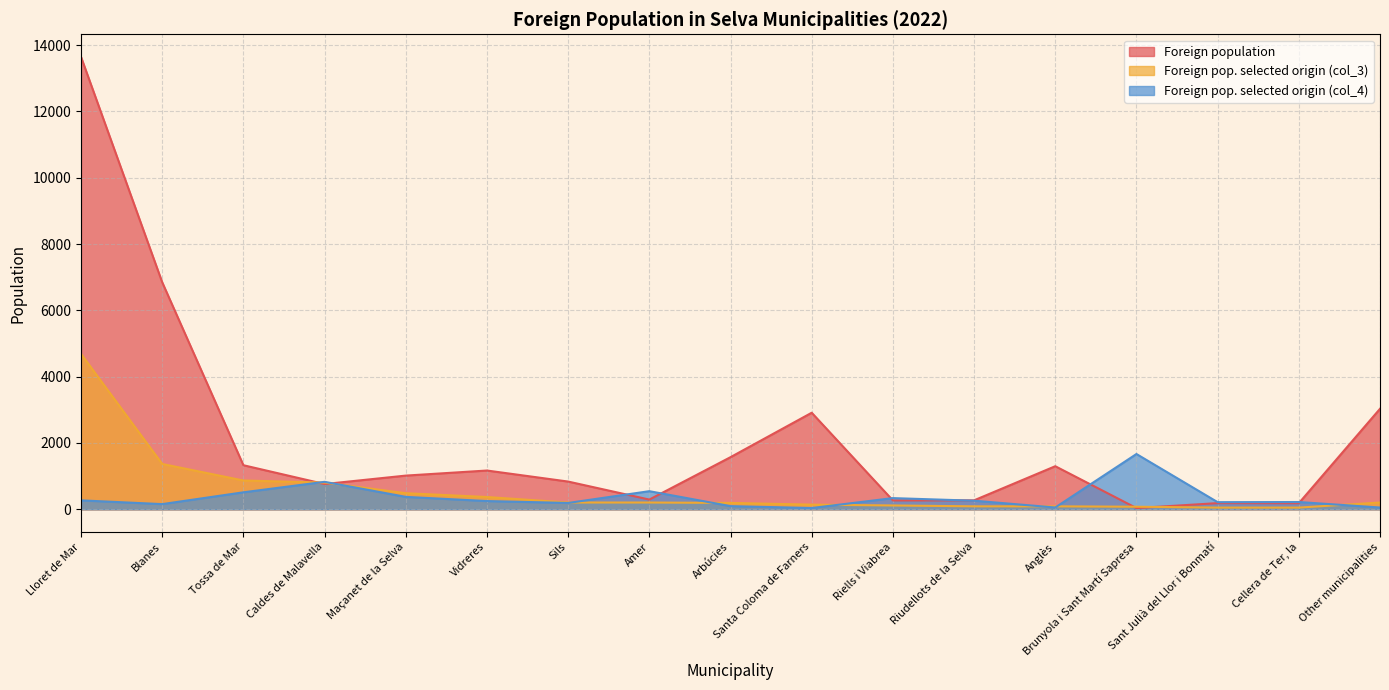

True or false: Foreign pop. selected origin (col_3) has a value of 204 at Sils.

True